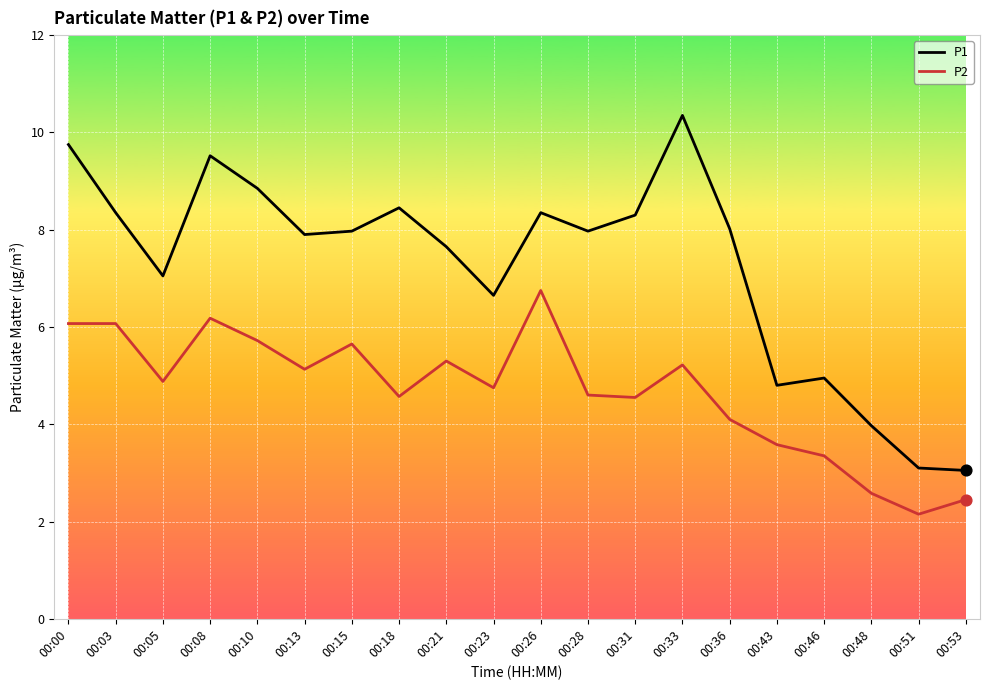

At how many categories does at least one series exceed 7?

14